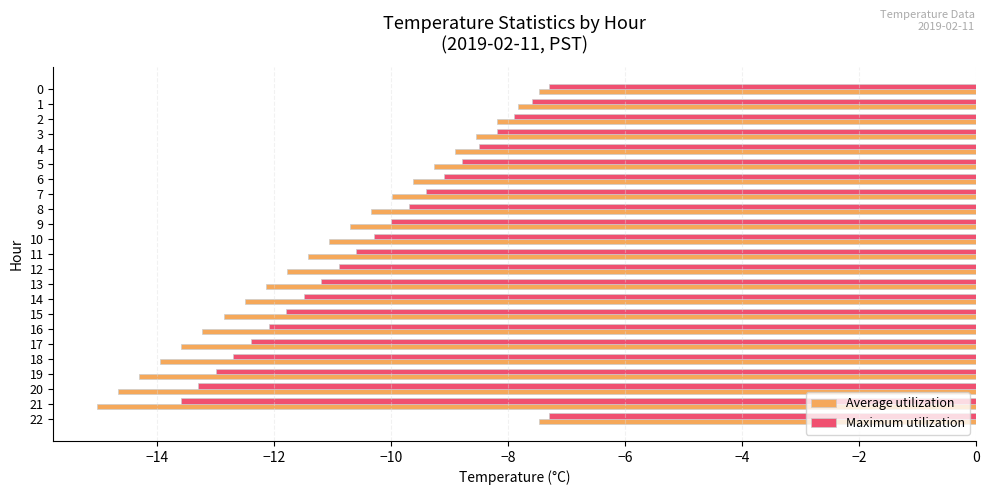

Which series has the widest spread of values?

Average utilization